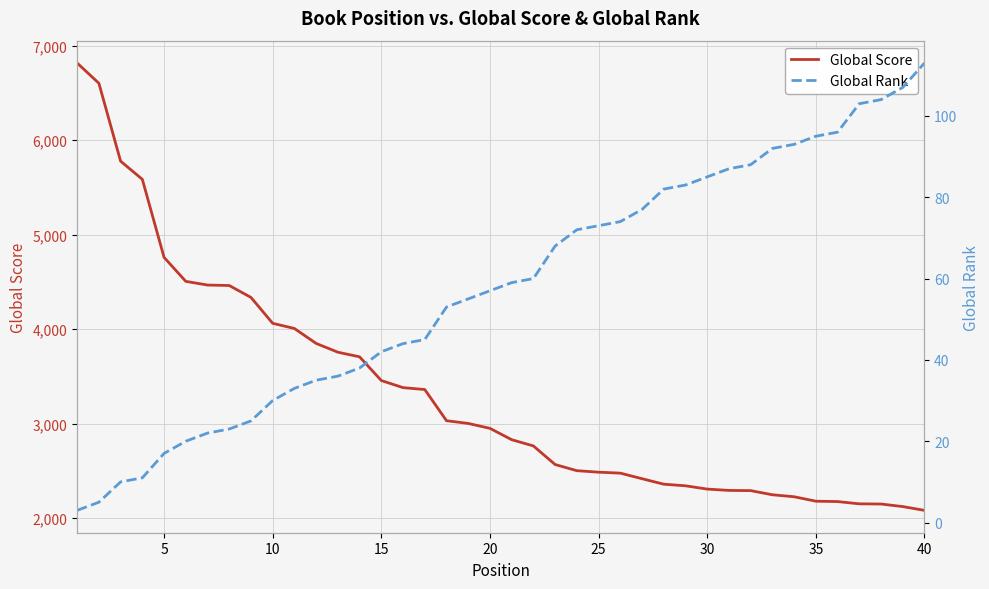

Reading left to right, extract all data points from this chart.

Global Score: 6817	6603	5778	5586	4760	4506	4467	4462	4336	4062	4007	3849	3756	3707	3456	3381	3361	3031	3002	2950	2830	2764	2567	2502	2486	2476	2417	2359	2342	2307	2293	2291	2247	2226	2179	2175	2151	2149	2122	2082
Global Rank: 3	5	10	11	17	20	22	23	25	30	33	35	36	38	42	44	45	53	55	57	59	60	68	72	73	74	77	82	83	85	87	88	92	93	95	96	103	104	107	113